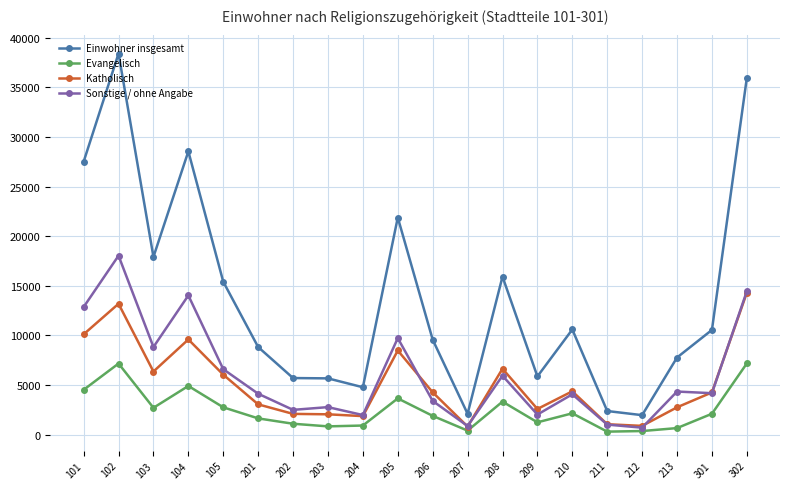

How many distinct data groups are displayed?

4